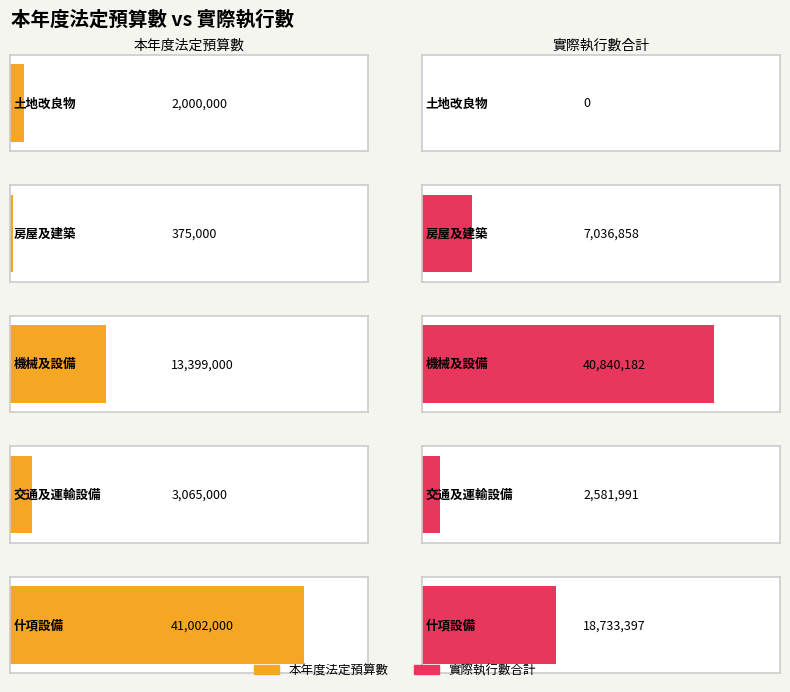

What is the total value across all series at 土地改良物?

2000000